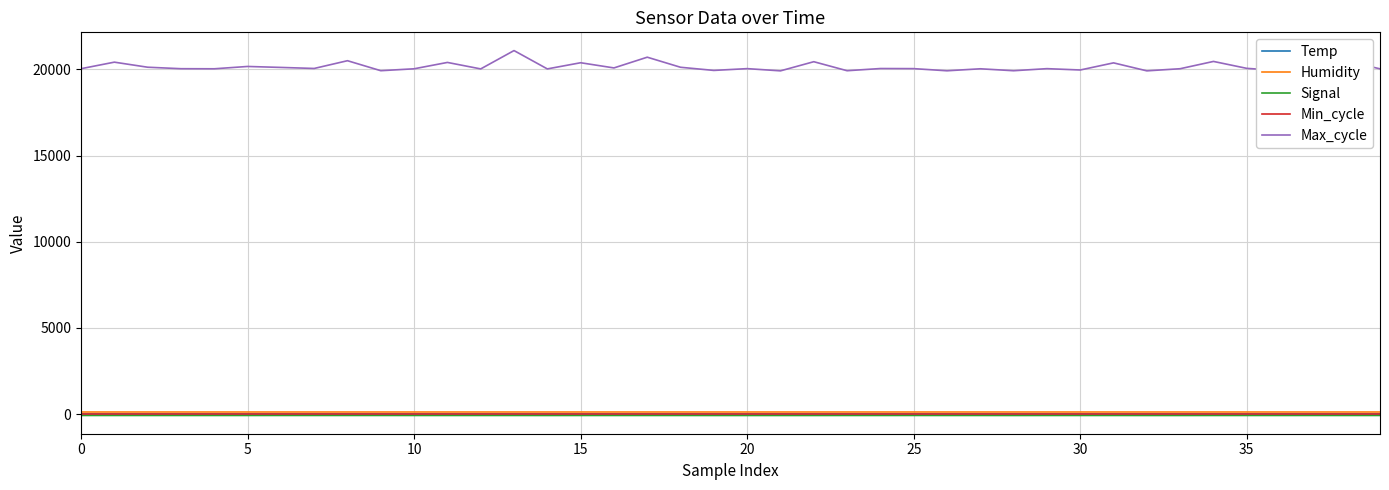

True or false: Signal and Temp intersect in this chart.

False